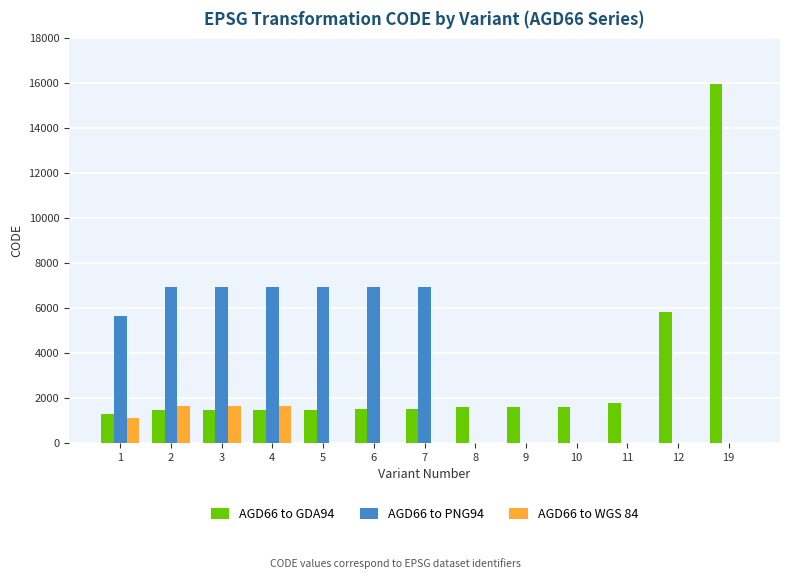

The value of AGD66 to GDA94 at 7 is 2221. True or false?

False